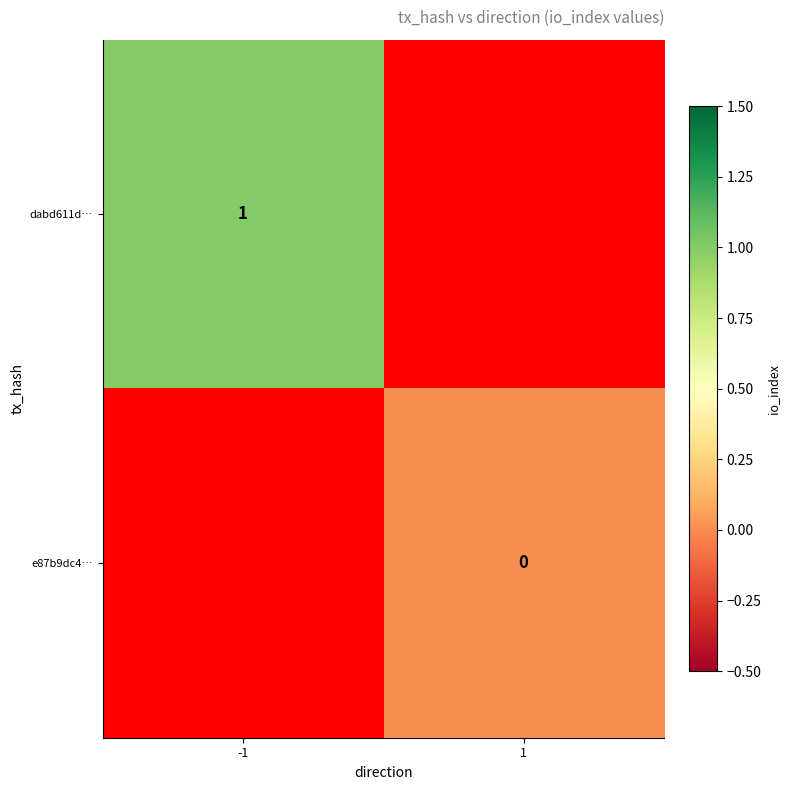

True or false: dabd611d… has a value of 0 at -1.

False